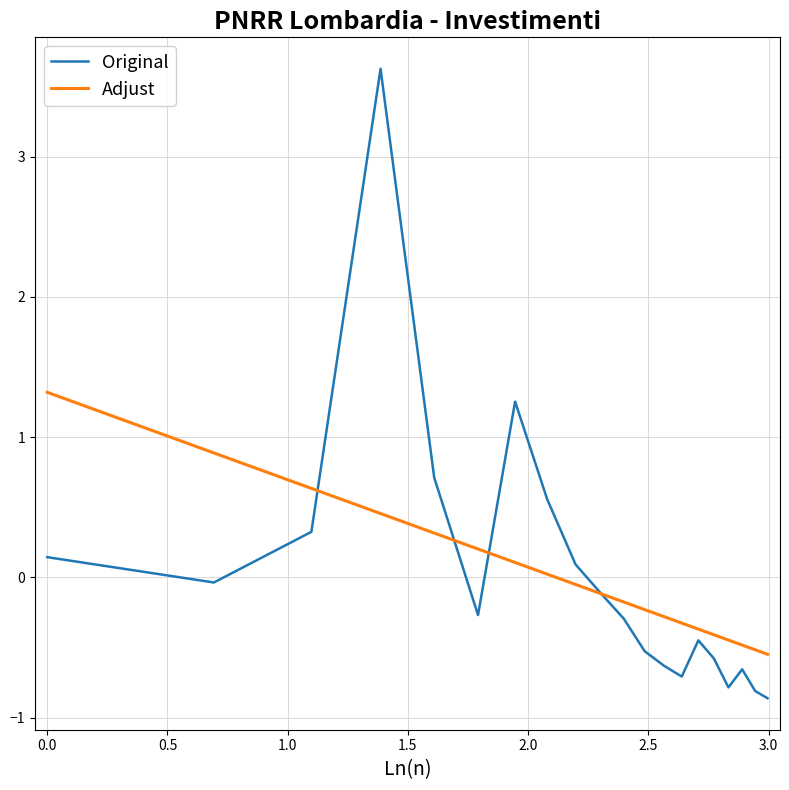

Which series has the widest spread of values?

Original